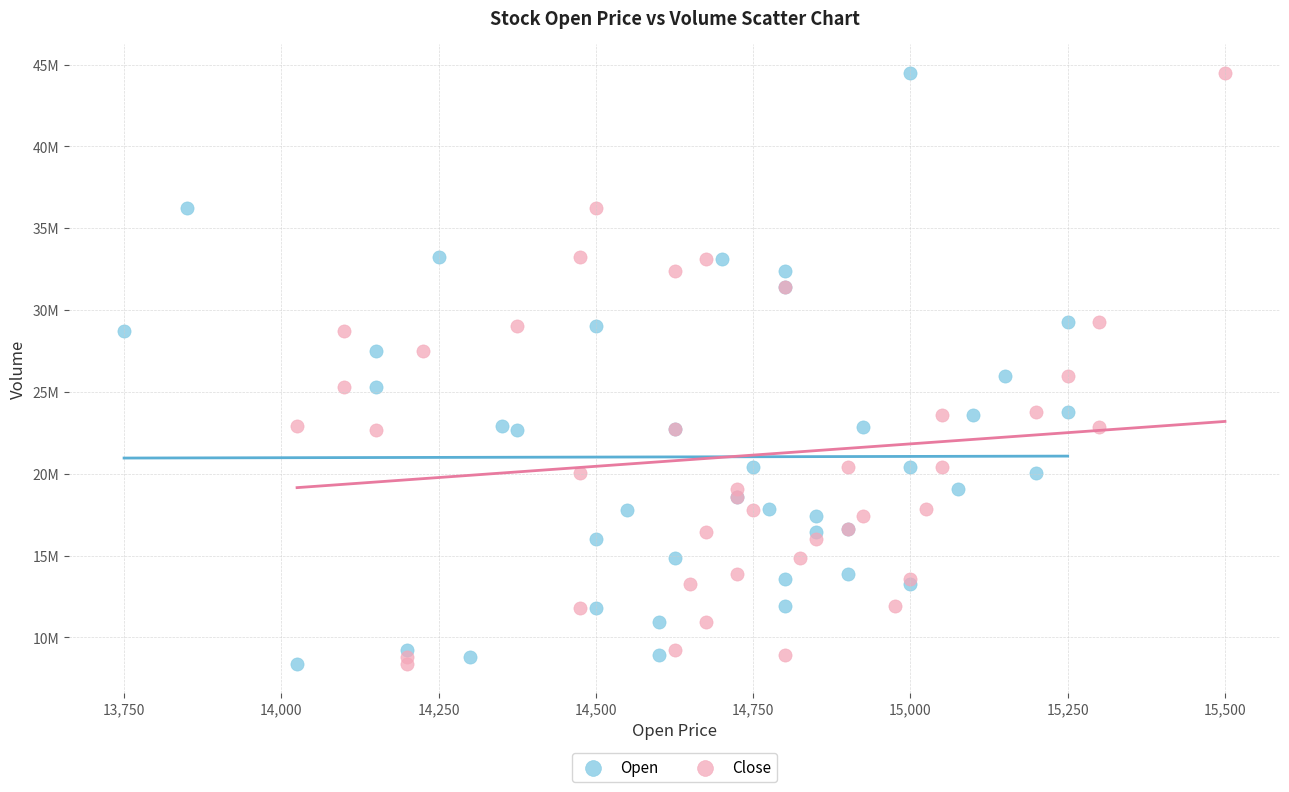

What are all the series names shown in the legend?

Open, Close